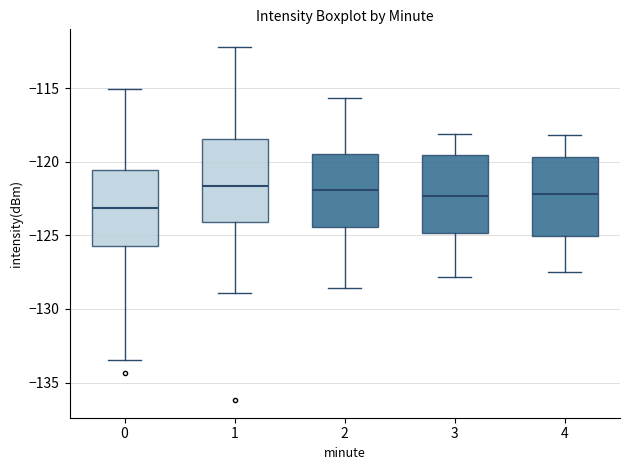

Where is the lower edge of the box at x = 0 on the y-axis? The values are not printed on the chart, so give them approximately, as read against the axis.

-125.5